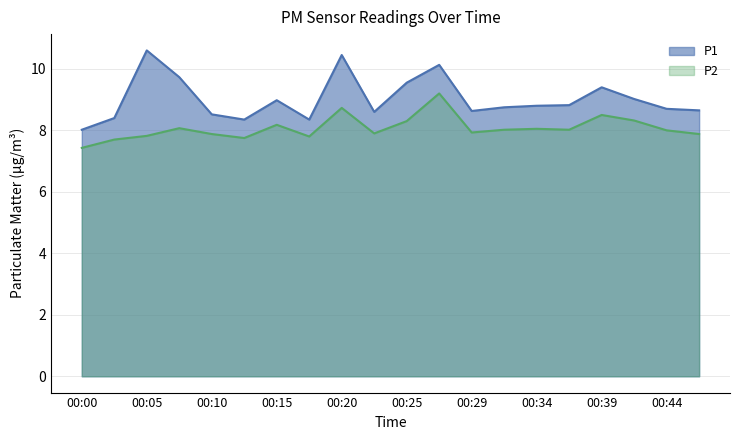

How many values in the P2 series exceed 8?

10